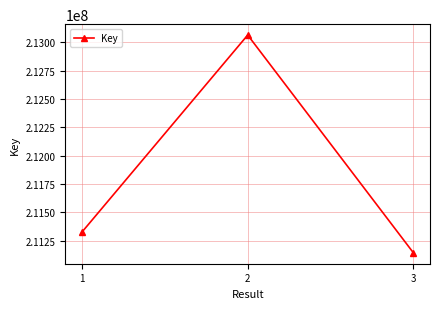

What is the difference between the values at 3 and 2?

1922941